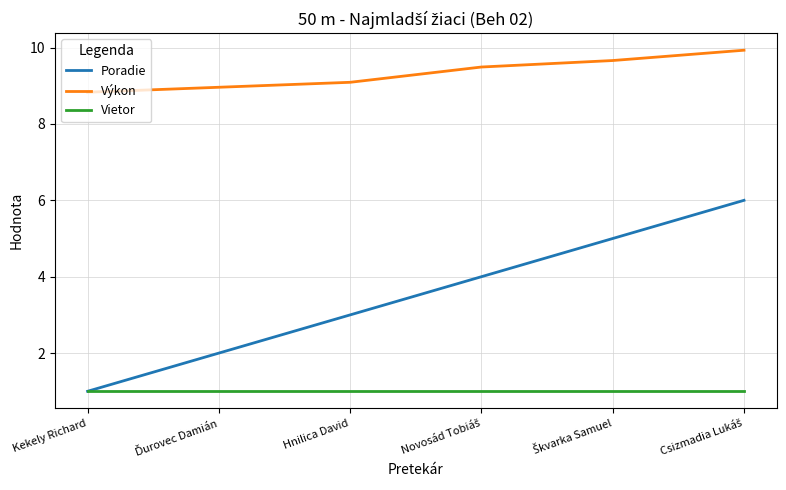

Does the chart have visible grid lines?

Yes